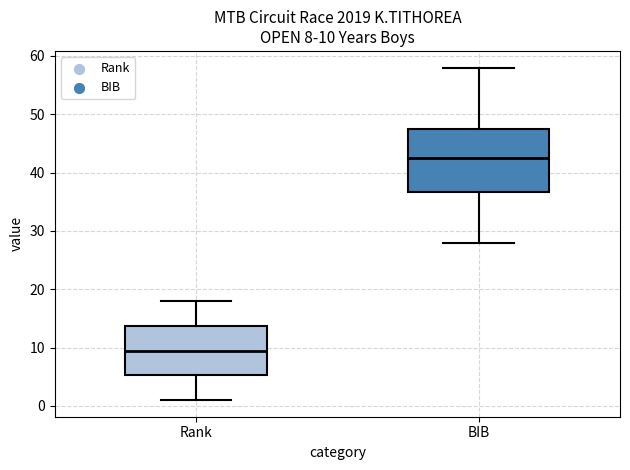

Which box is the tallest, from its lower edge to its upper edge?

BIB